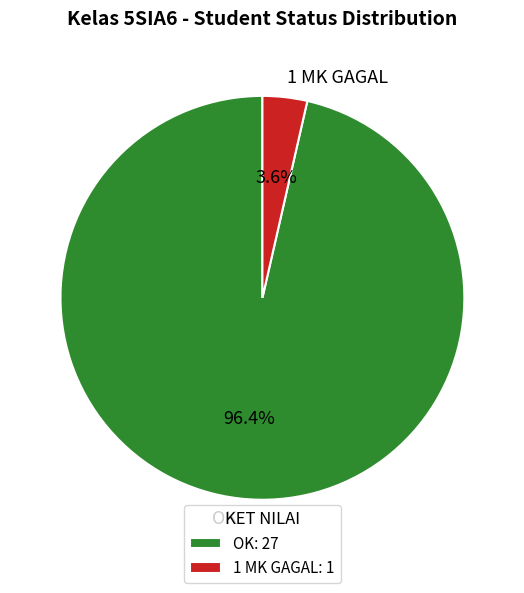

Between 1 MK GAGAL and OK, which is larger?

OK